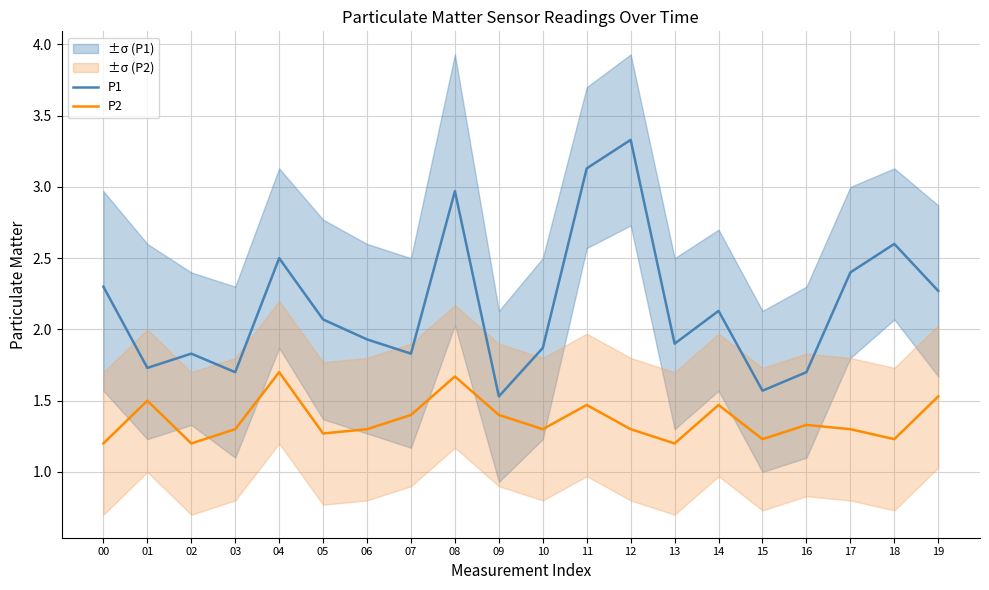

True or false: P2 has a value of 2.2 at 03.

False